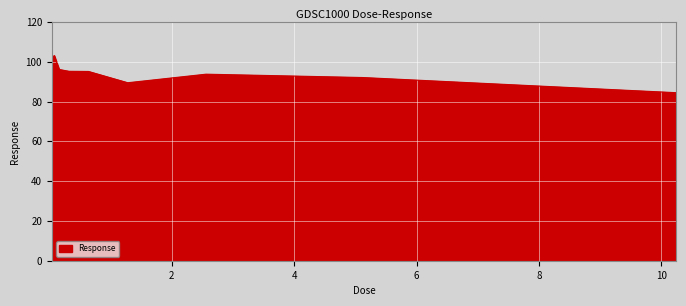

What is the difference between the maximum and minimum values?

18.7